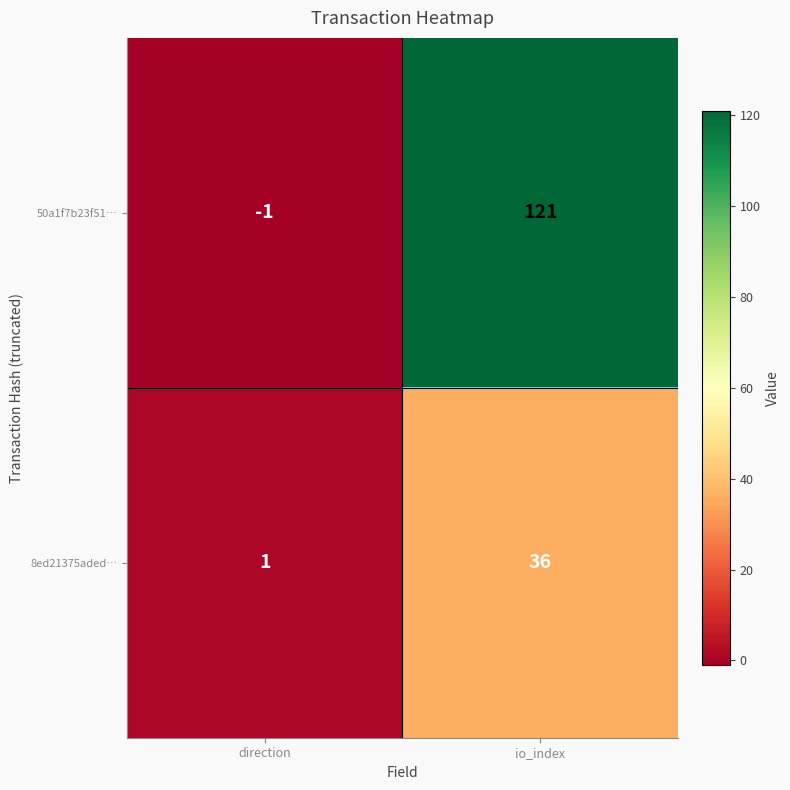

Where is 8ed21375aded… nearest to the value 18?

direction